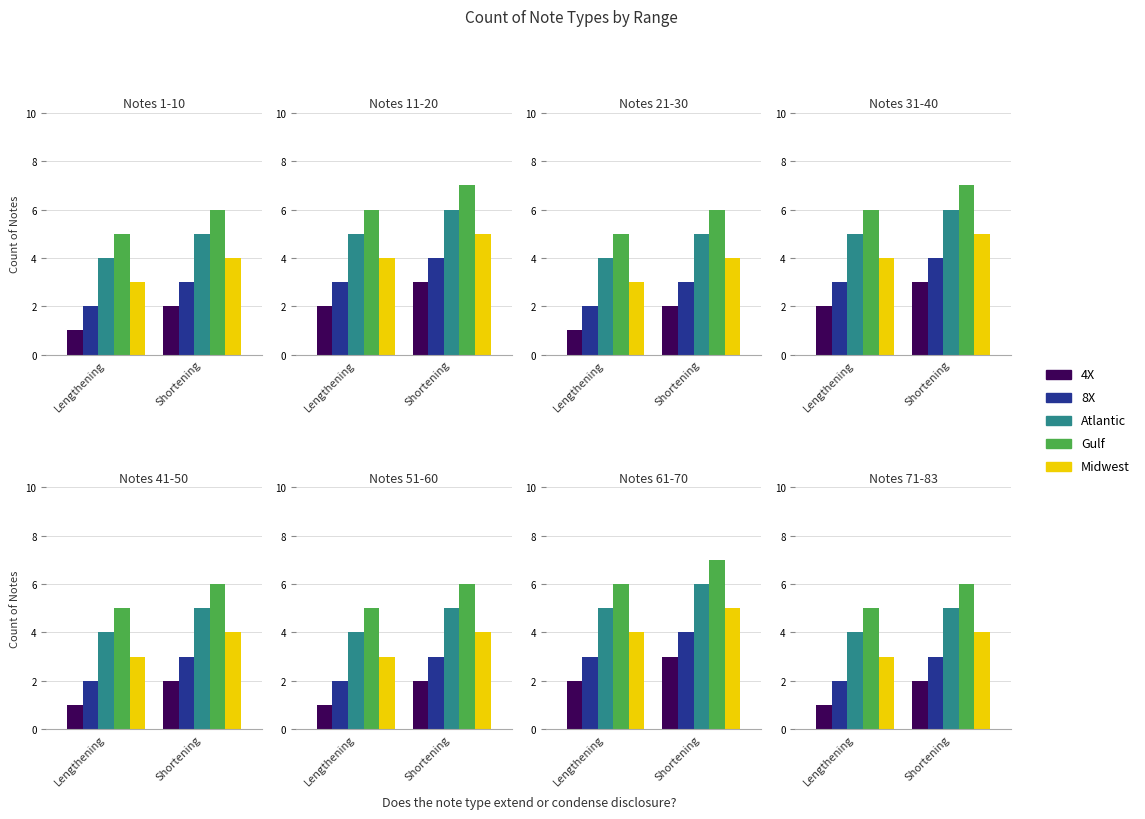

What is the difference between the highest and lowest values at 3?

4